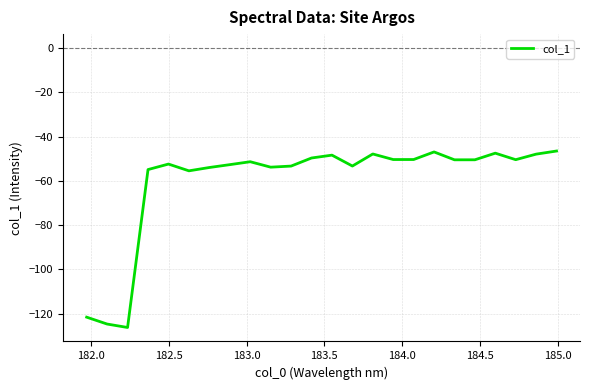

What is the maximum value shown in the chart?

-46.5